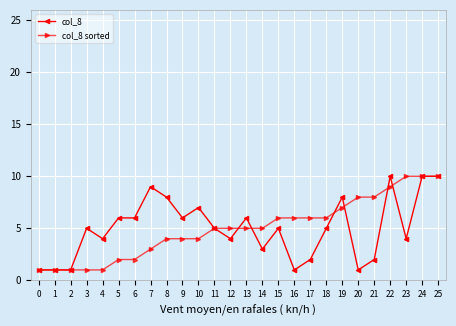

True or false: col_8 has more than 1 points higher than both neighbors.

True